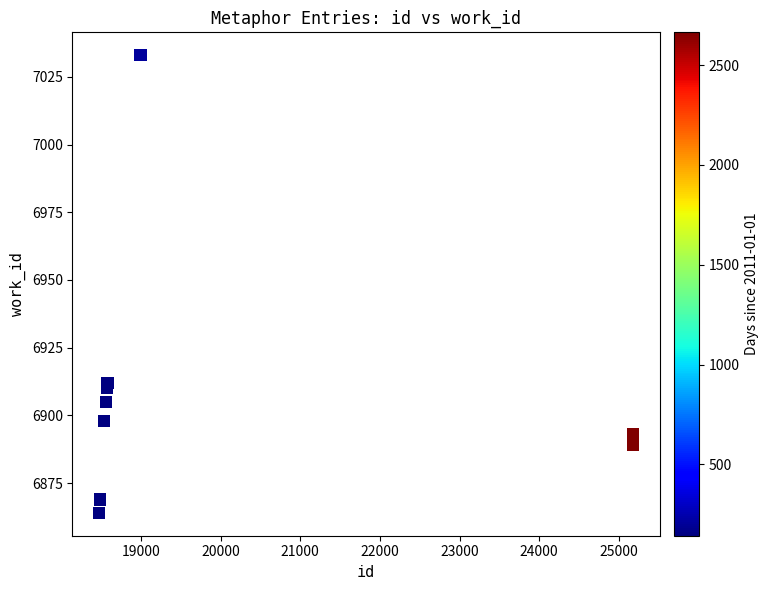

What Y value in the scatter plot is closest to 6948?

6912